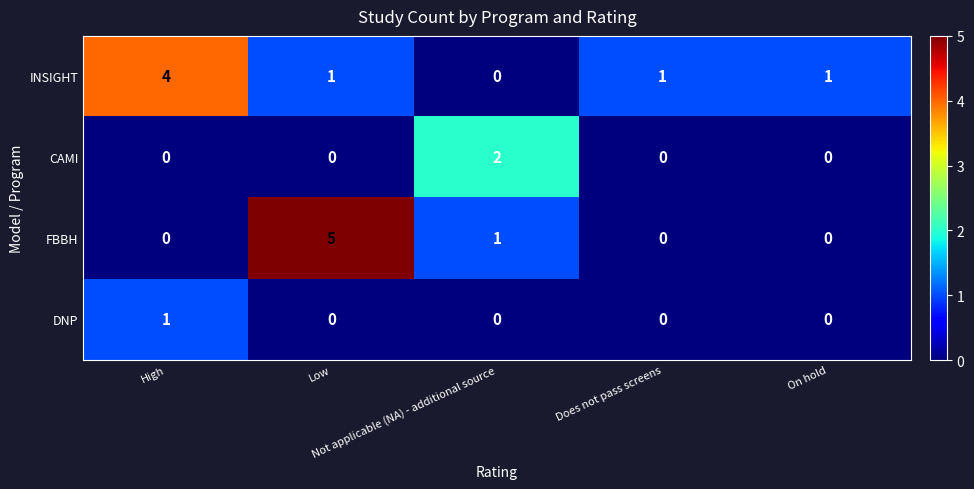

Which series has the widest spread of values?

FBBH